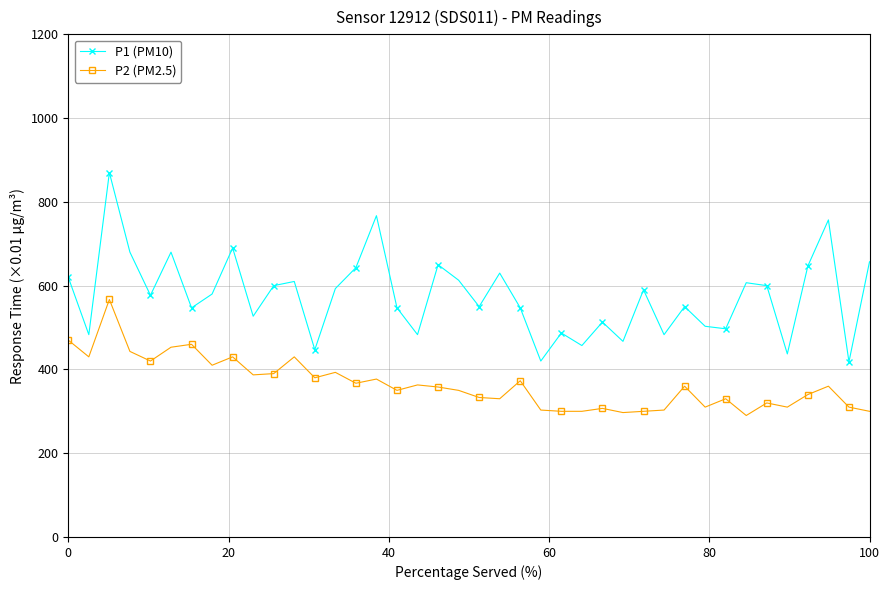

What is the greatest value displayed?

870.0